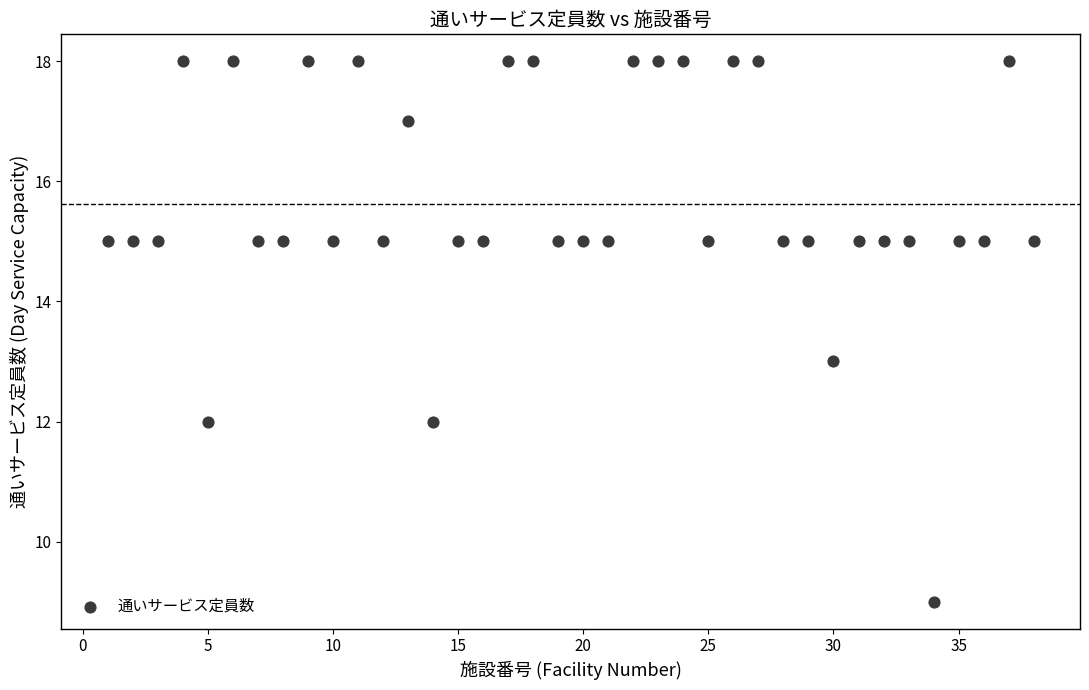

What is the range of Y values (max minus min)?

9